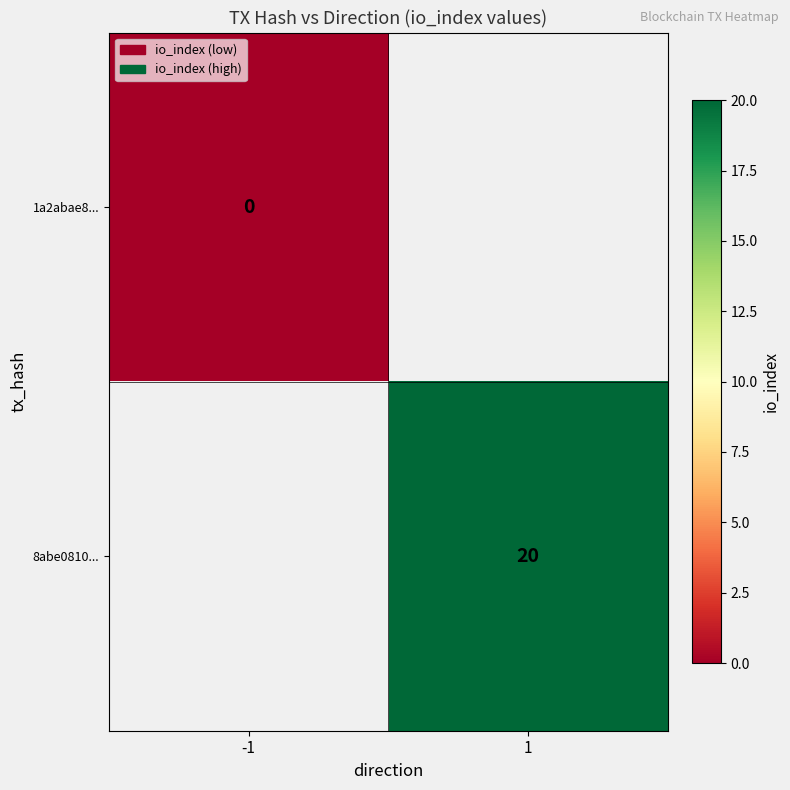

Is it true that 8abe0810... equals 20 at 1?

True